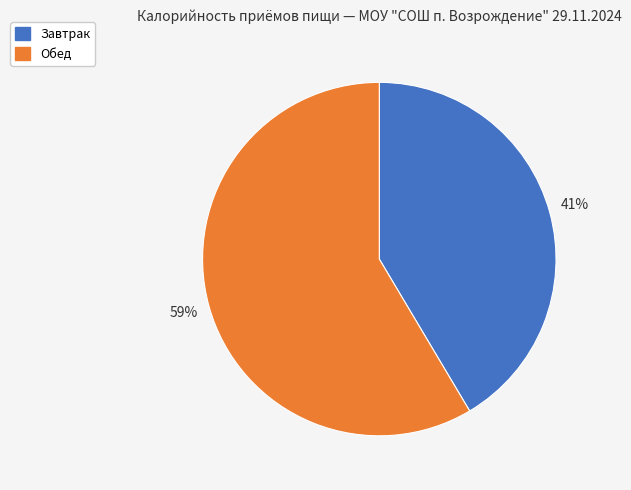

Which category has the biggest portion of the pie?

Обед